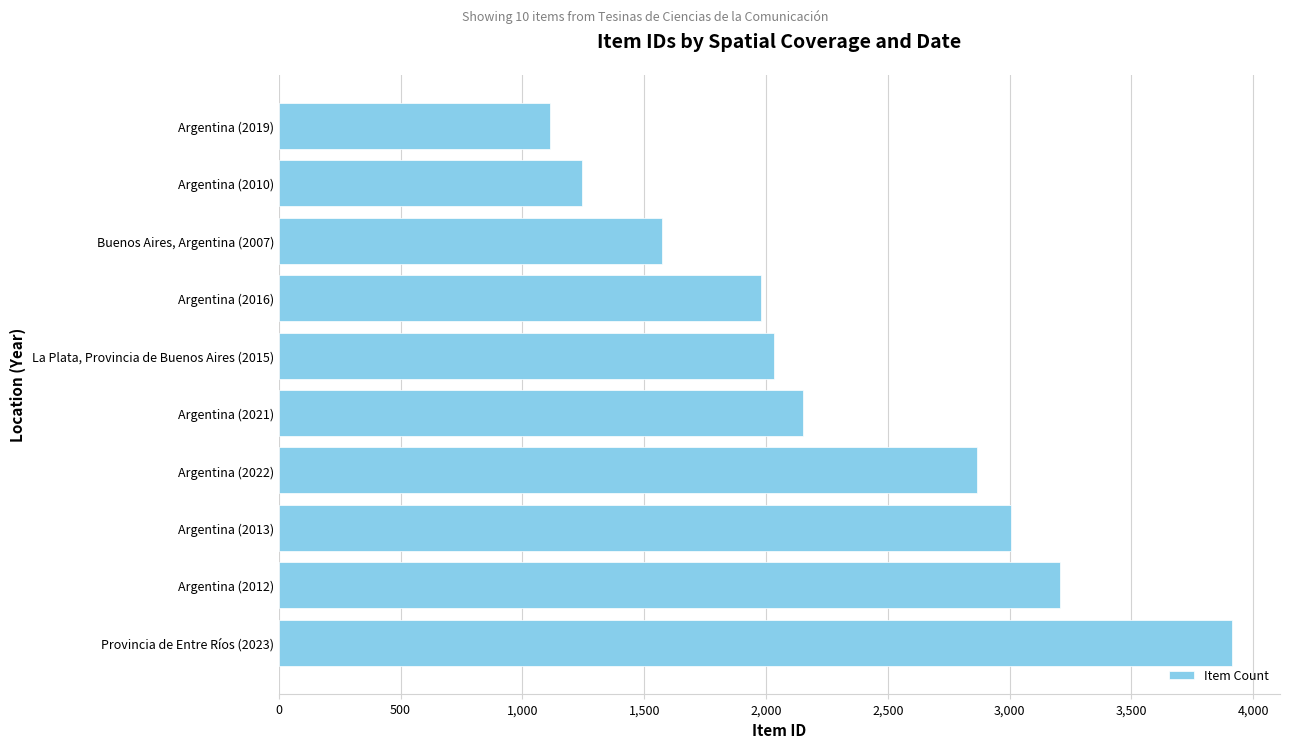

What is the change in value from Argentina (2012) to Argentina (2013)?

-202